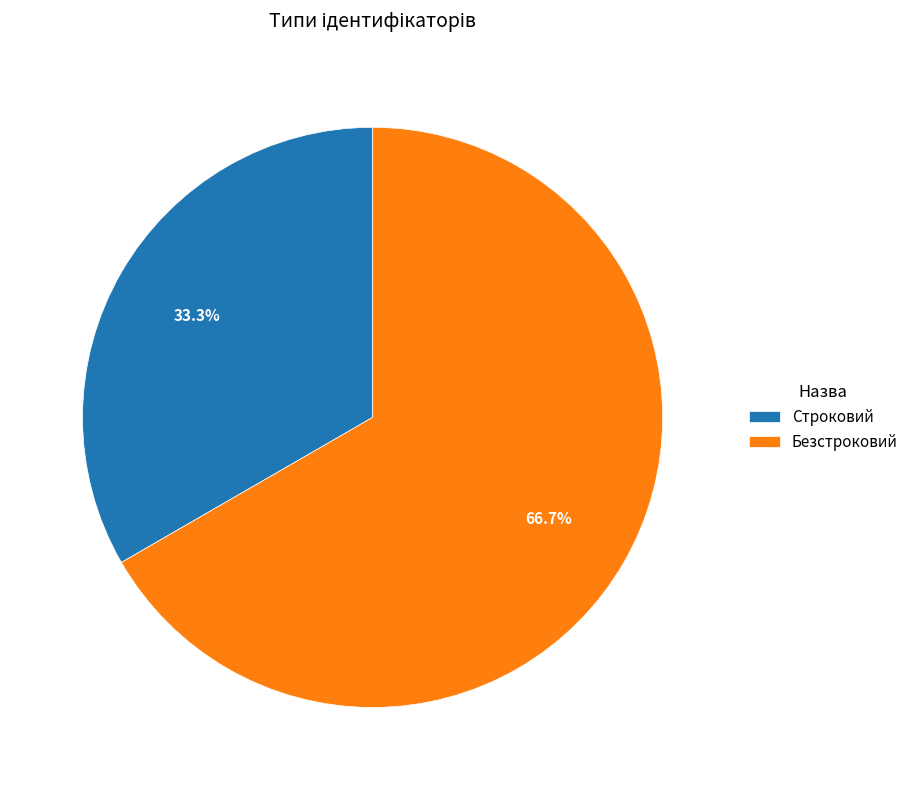

To the nearest percent, what percentage of the pie is Безстроковий?

67%